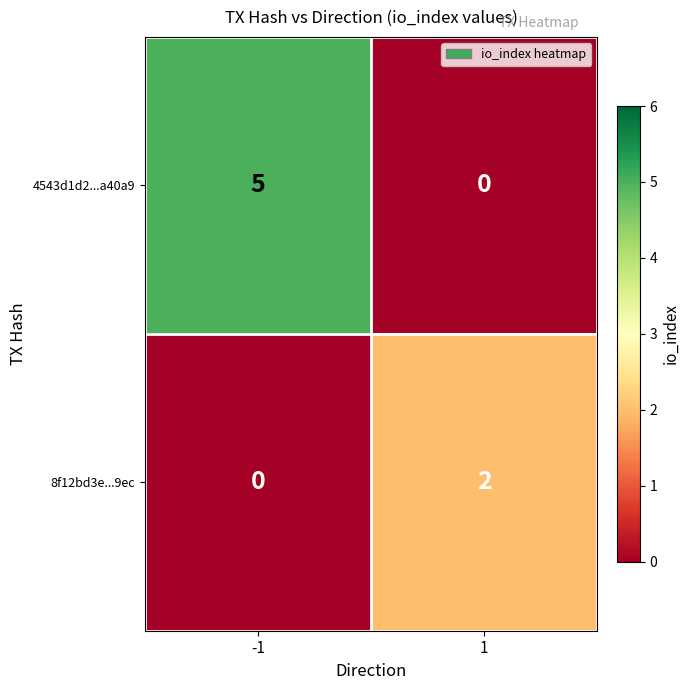

Which series has the largest total across all categories?

4543d1d2...a40a9